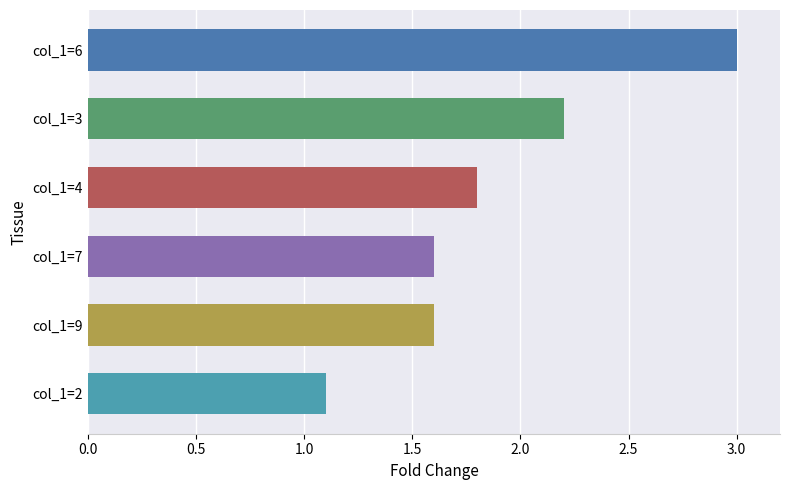

How many series are shown in this chart?

1